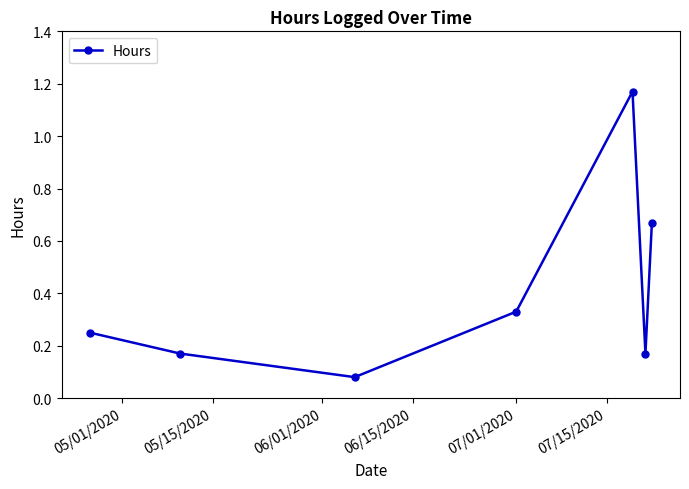

How many interior local peaks (higher than both neighbors) does the data have?

1